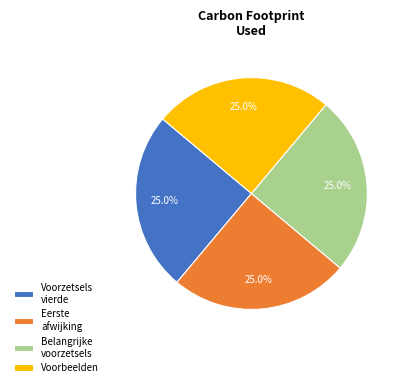

Is there any slice that represents more than half of the pie?

No